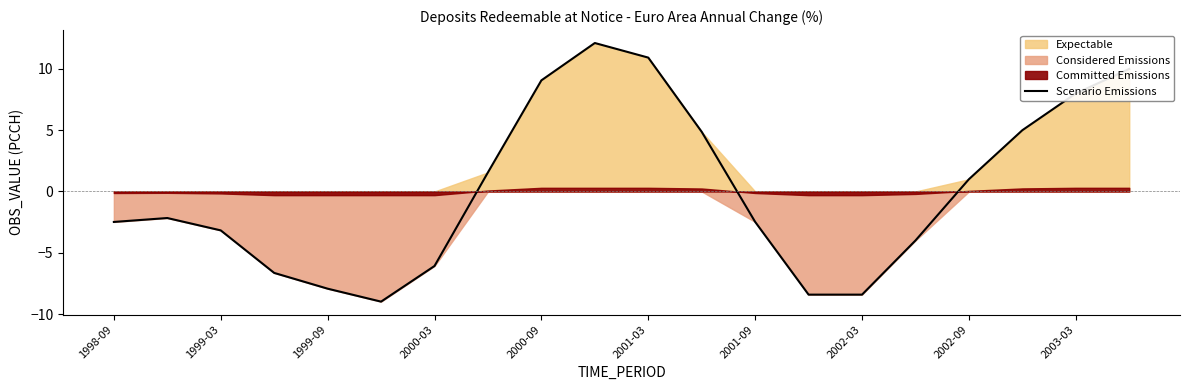

Does the chart display data point markers on the line(s)?

No